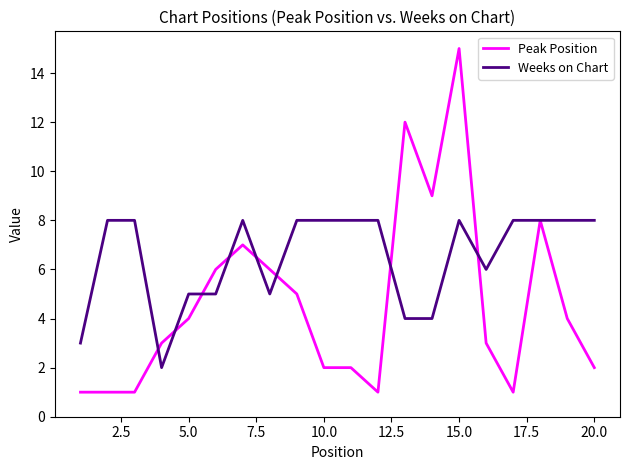

How many categories are shown in the chart?

20